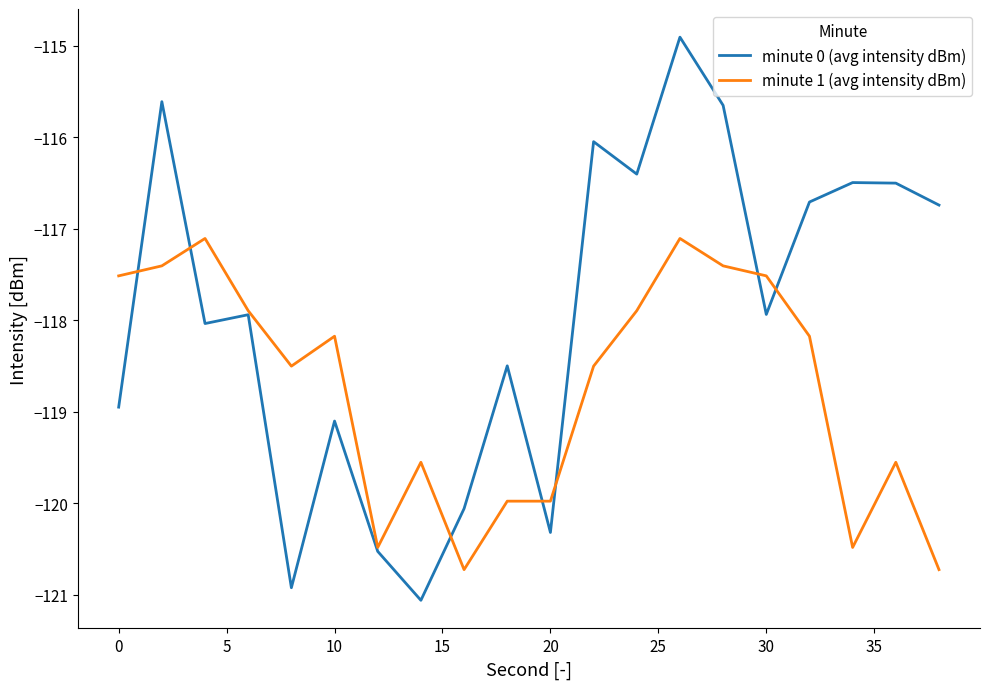

Which series has the largest total across all categories?

minute 0 (avg intensity dBm)